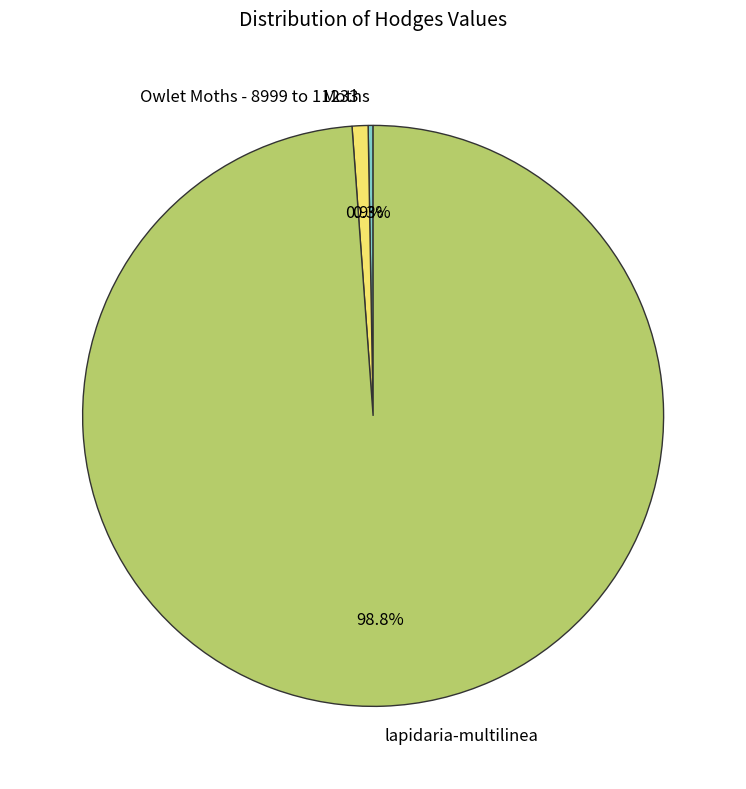

Which slice is the largest?

lapidaria-multilinea